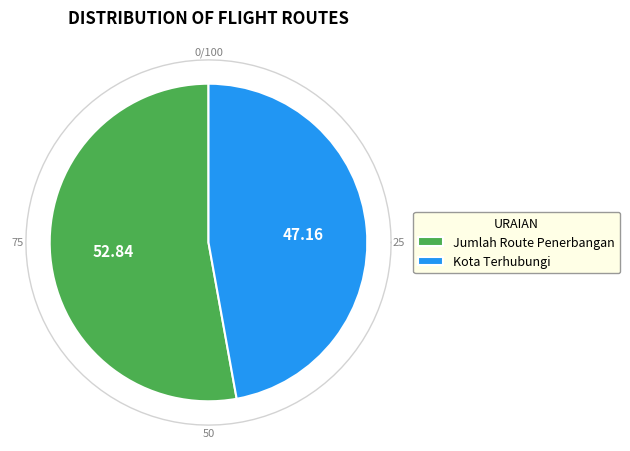

To the nearest percent, what is the difference between the Kota Terhubungi and Jumlah Route Penerbangan slice percentages?

6%